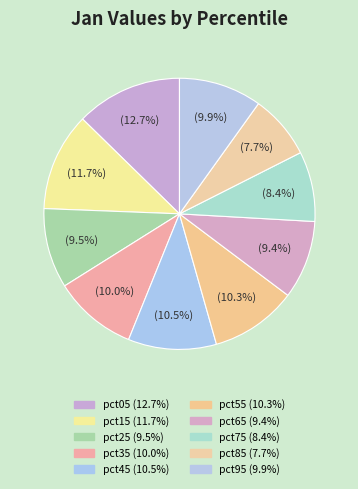

Count the number of slices in the pie.

10